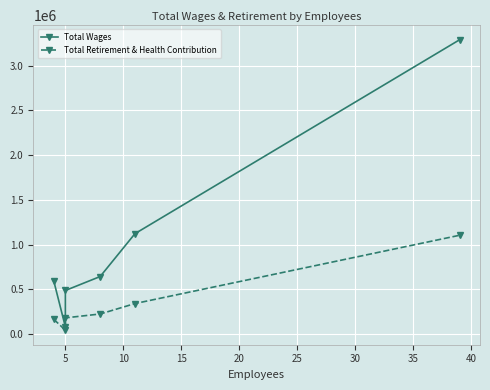

What is the minimum value shown in the chart?

42641